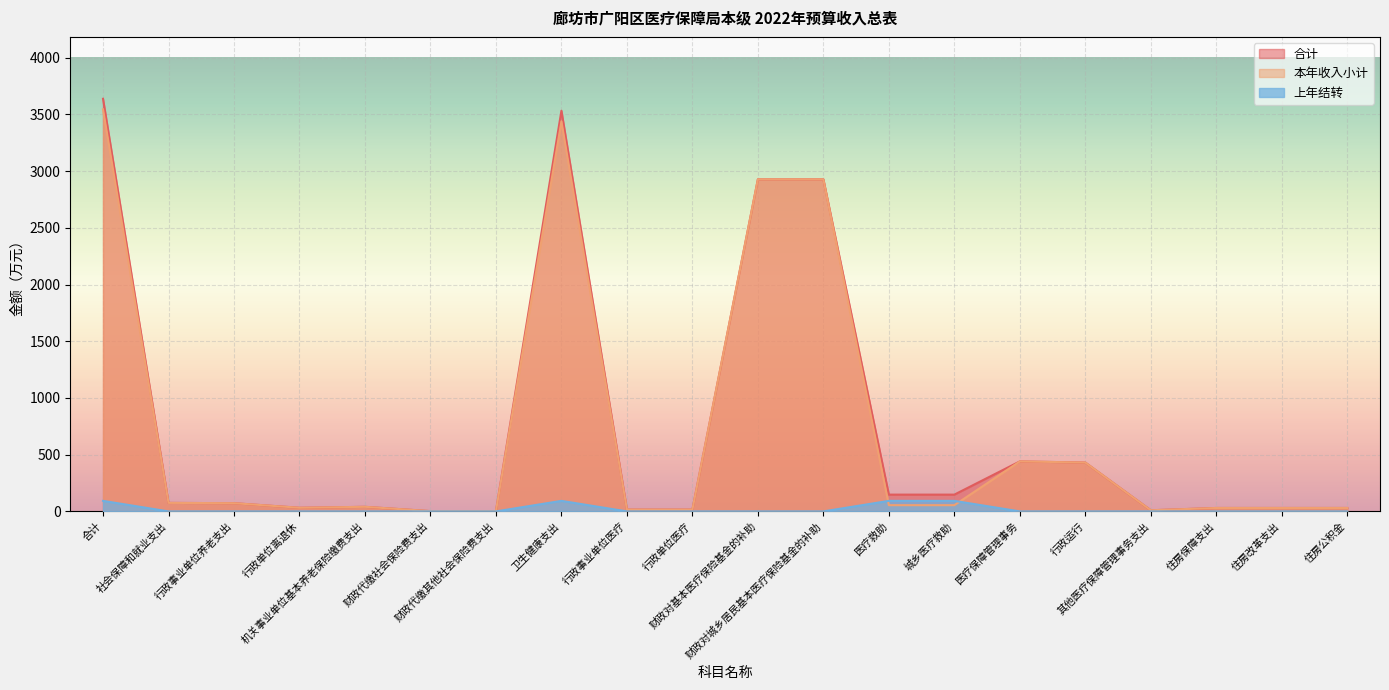

True or false: 本年收入小计 and 合计 cross at least once.

False